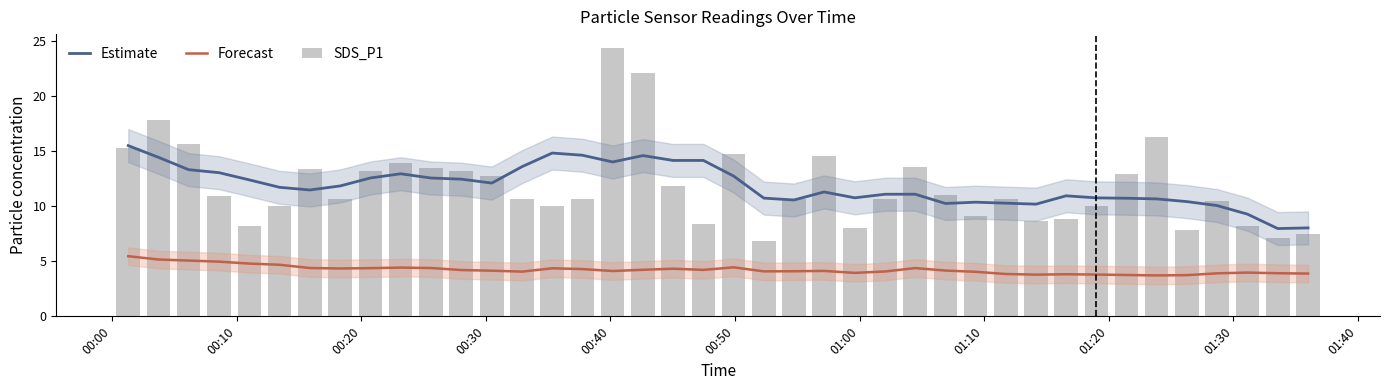

What is the maximum value for SDS_P1?

24.4